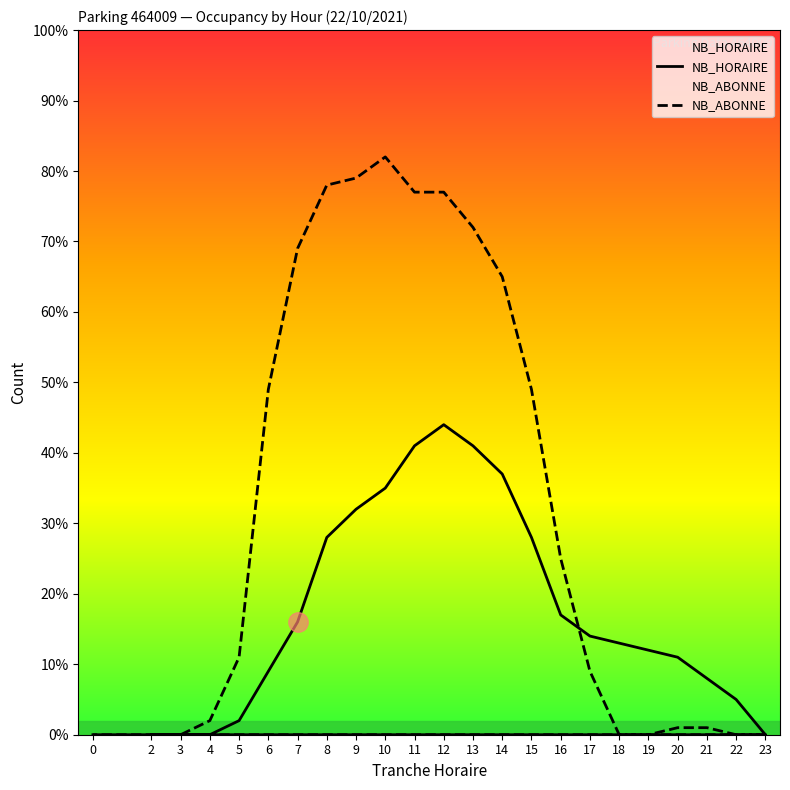

What is the sum of the NB_HORAIRE values at 8 and 13?

69